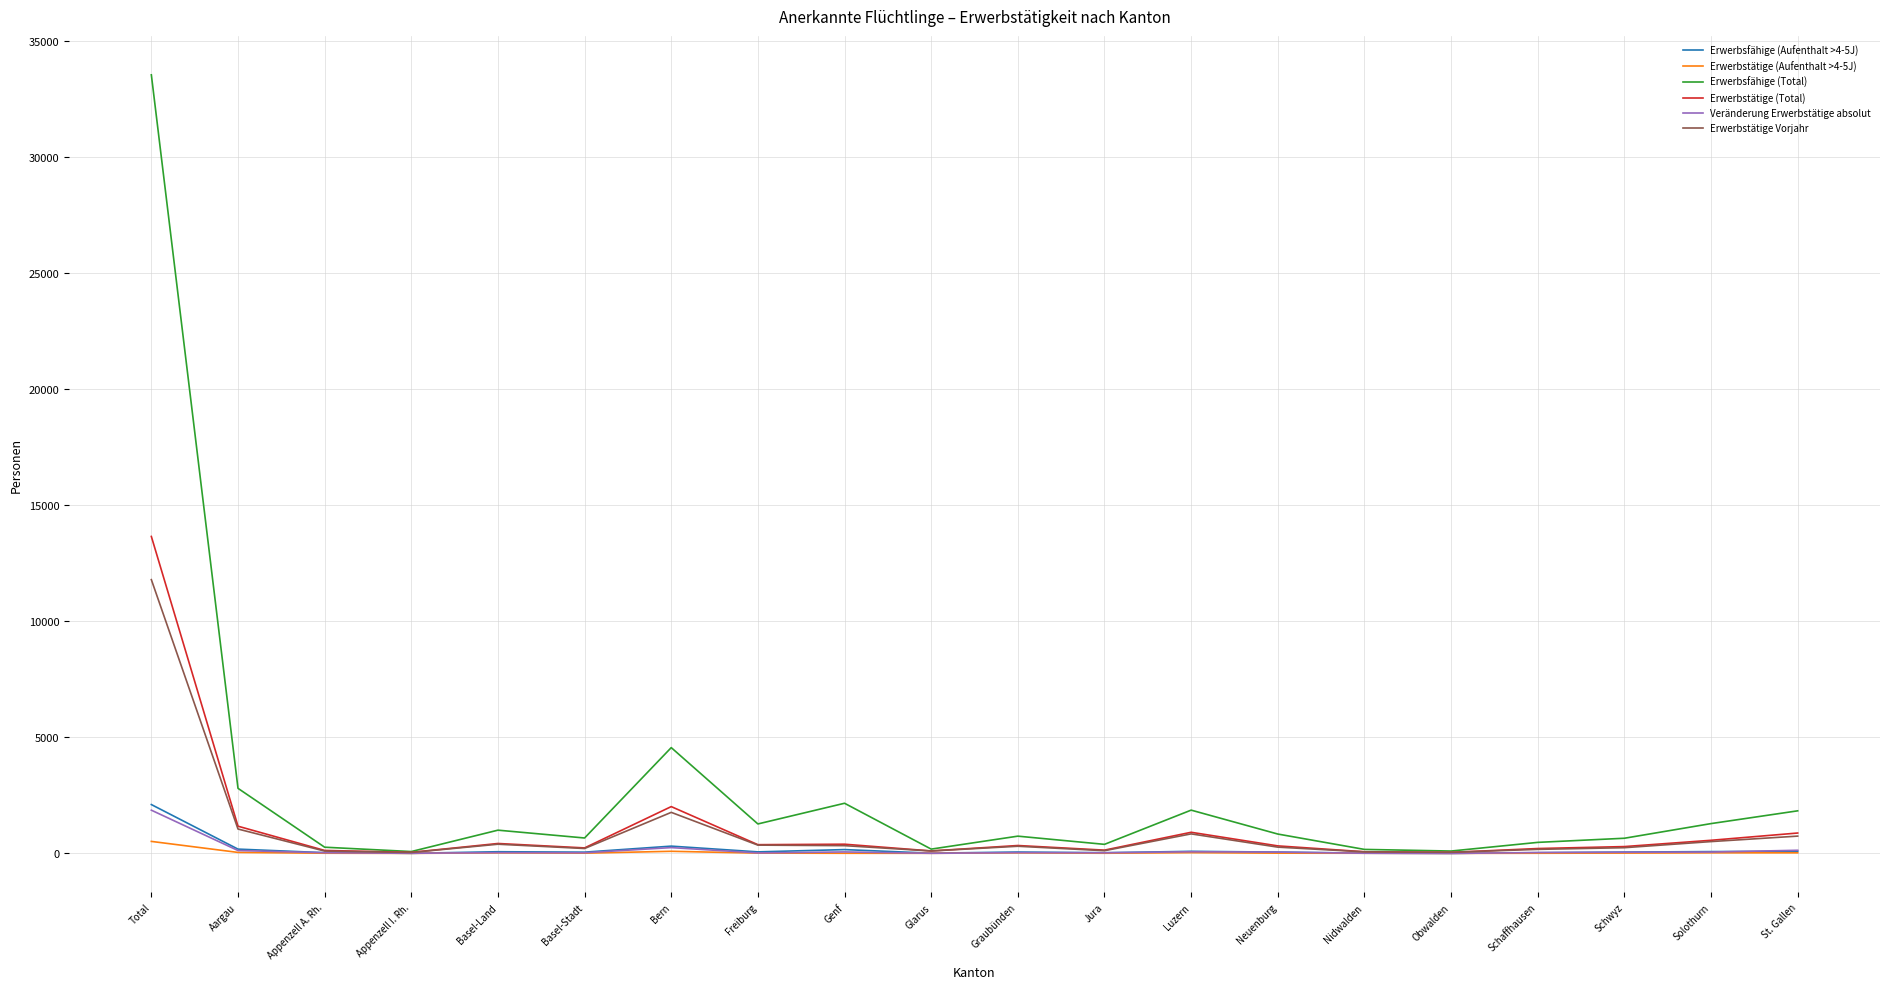

What position from the right is Graubünden?

10